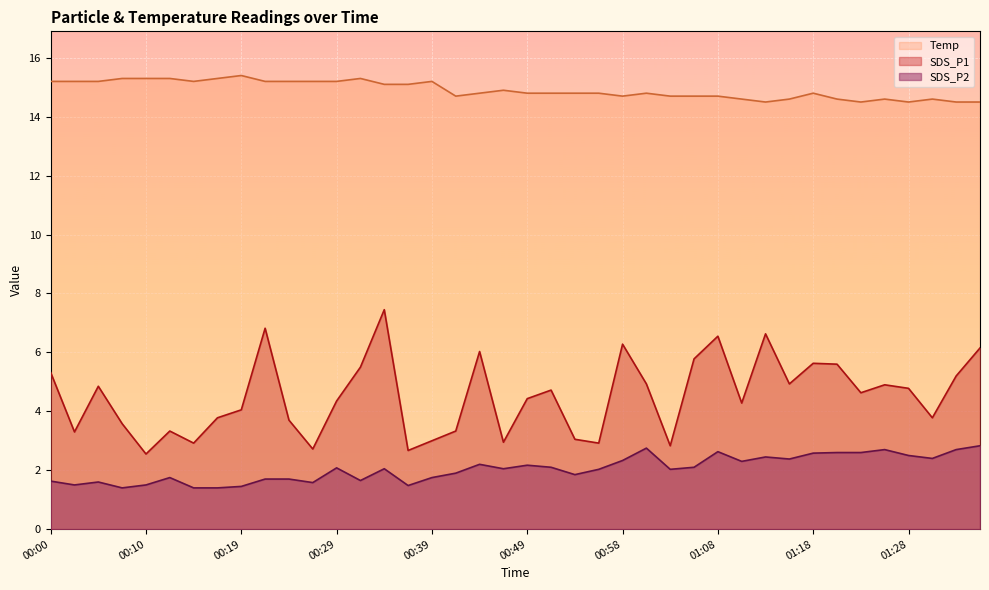

Reading left to right, extract all data points from this chart.

SDS_P1: 5.3	3.3	4.8	3.6	2.5	3.3	2.9	3.8	4.0	6.8	3.7	2.7	4.3	5.5	7.5	2.7	3.0	3.3	6.0	3.0	4.4	4.7	3.0	2.9	6.3	4.9	2.8	5.8	6.5	4.3	6.6	4.9	5.6	5.6	4.6	4.9	4.8	3.8	5.2	6.2
SDS_P2: 1.6	1.5	1.6	1.4	1.5	1.8	1.4	1.4	1.4	1.7	1.7	1.6	2.1	1.6	2.0	1.5	1.8	1.9	2.2	2.0	2.2	2.1	1.9	2.0	2.3	2.8	2.0	2.1	2.6	2.3	2.5	2.4	2.6	2.6	2.6	2.7	2.5	2.4	2.7	2.8
Temp: 15.2	15.2	15.2	15.3	15.3	15.3	15.2	15.3	15.4	15.2	15.2	15.2	15.2	15.3	15.1	15.1	15.2	14.7	14.8	14.9	14.8	14.8	14.8	14.8	14.7	14.8	14.7	14.7	14.7	14.6	14.5	14.6	14.8	14.6	14.5	14.6	14.5	14.6	14.5	14.5